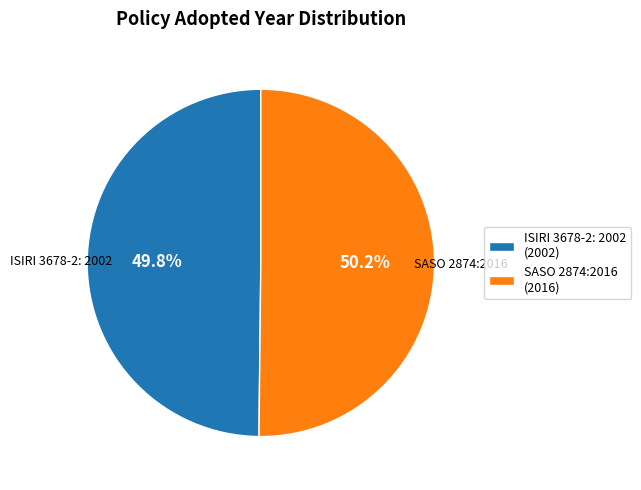

Does any single category account for the majority?

Yes